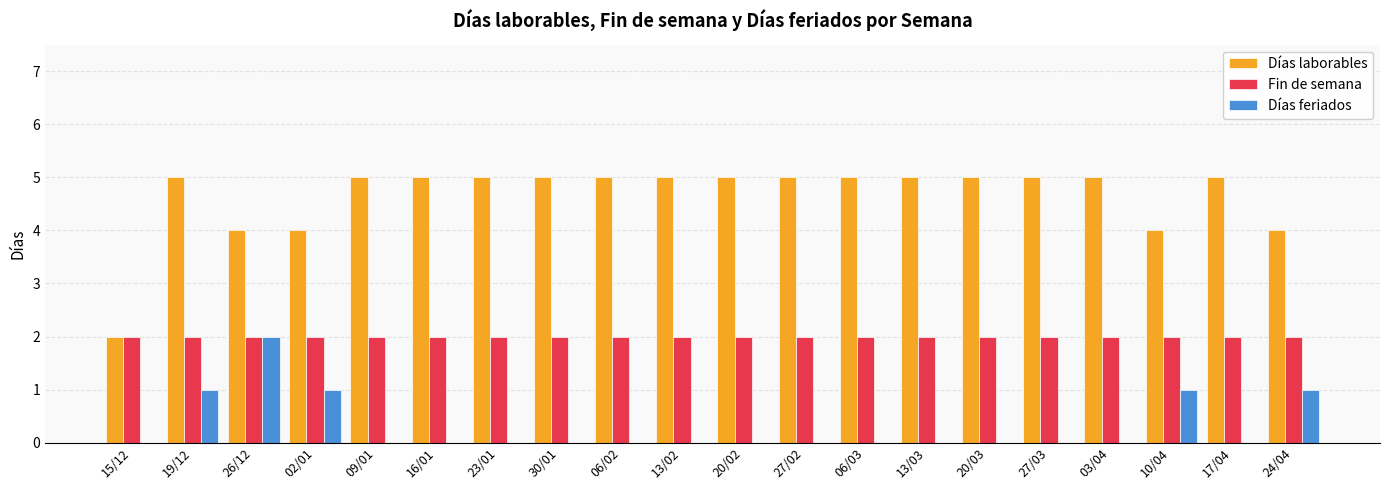

How many groups of bars are there?

20